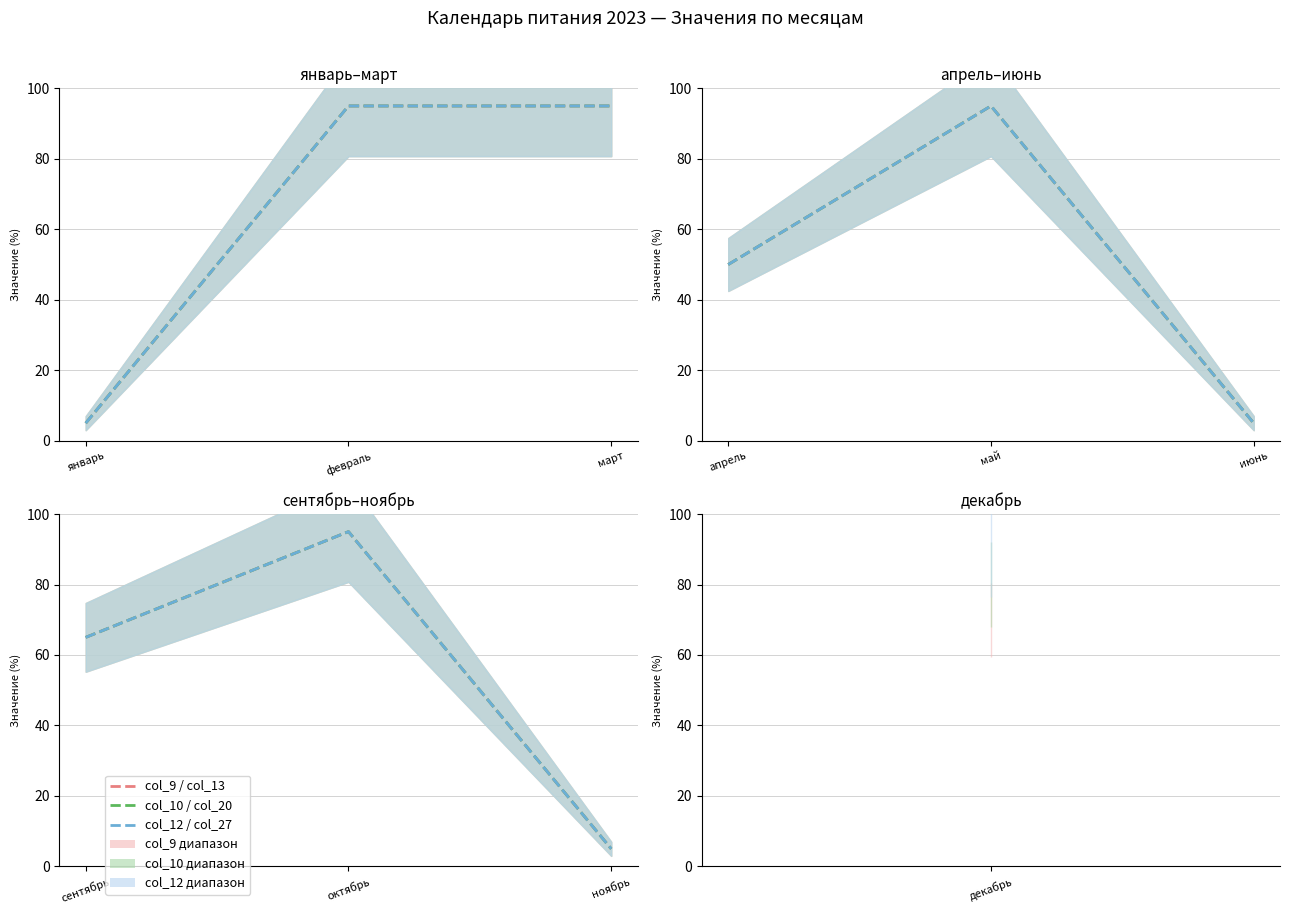

What is the label of the 1st point from the left?

сентябрь